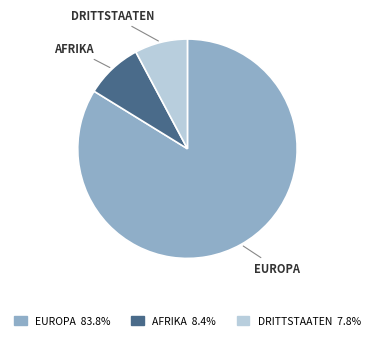

Does any single category account for the majority?

Yes